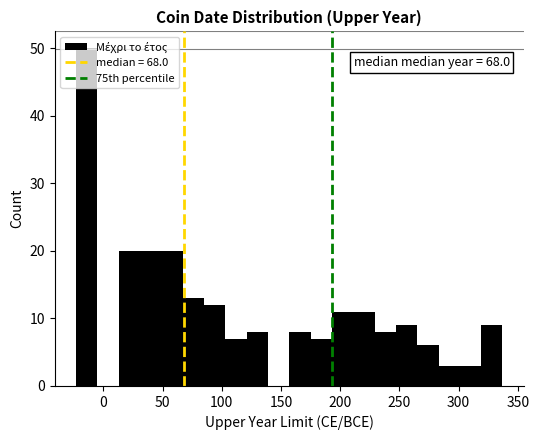

Around what value on the x-axis is the tallest bar? Give the approximate position of its centre, as read against the axis.

-15